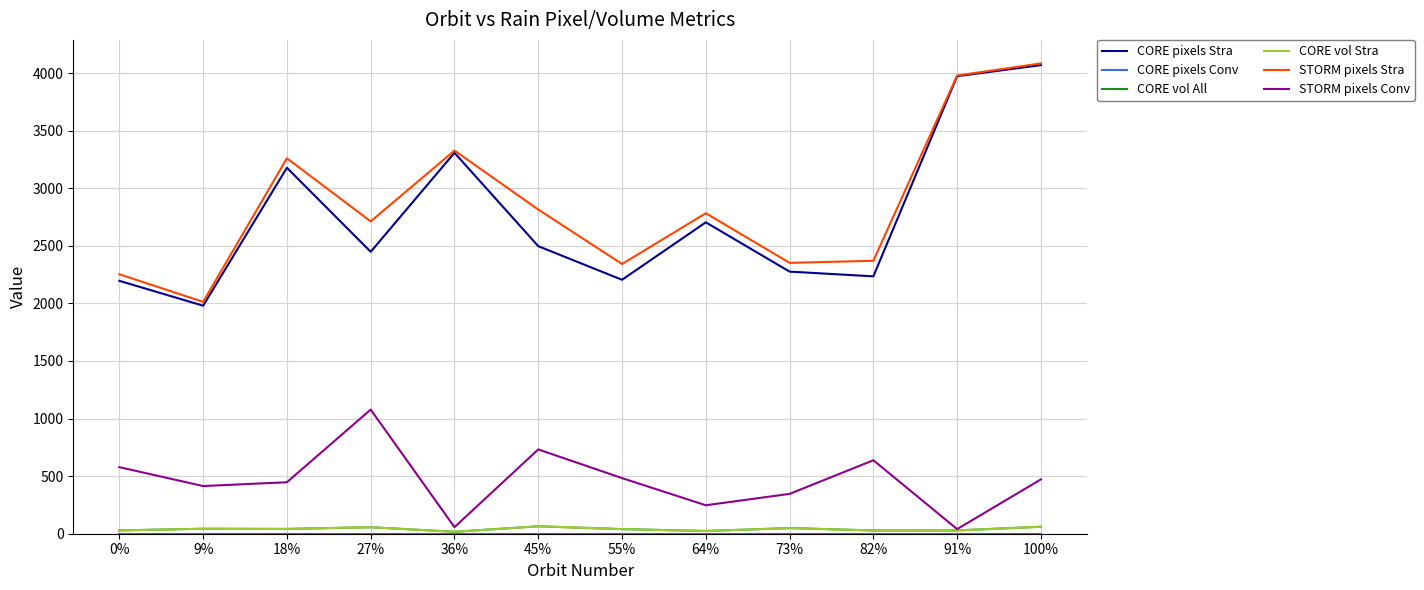

What is the total value across all series at 0%?

5084.6